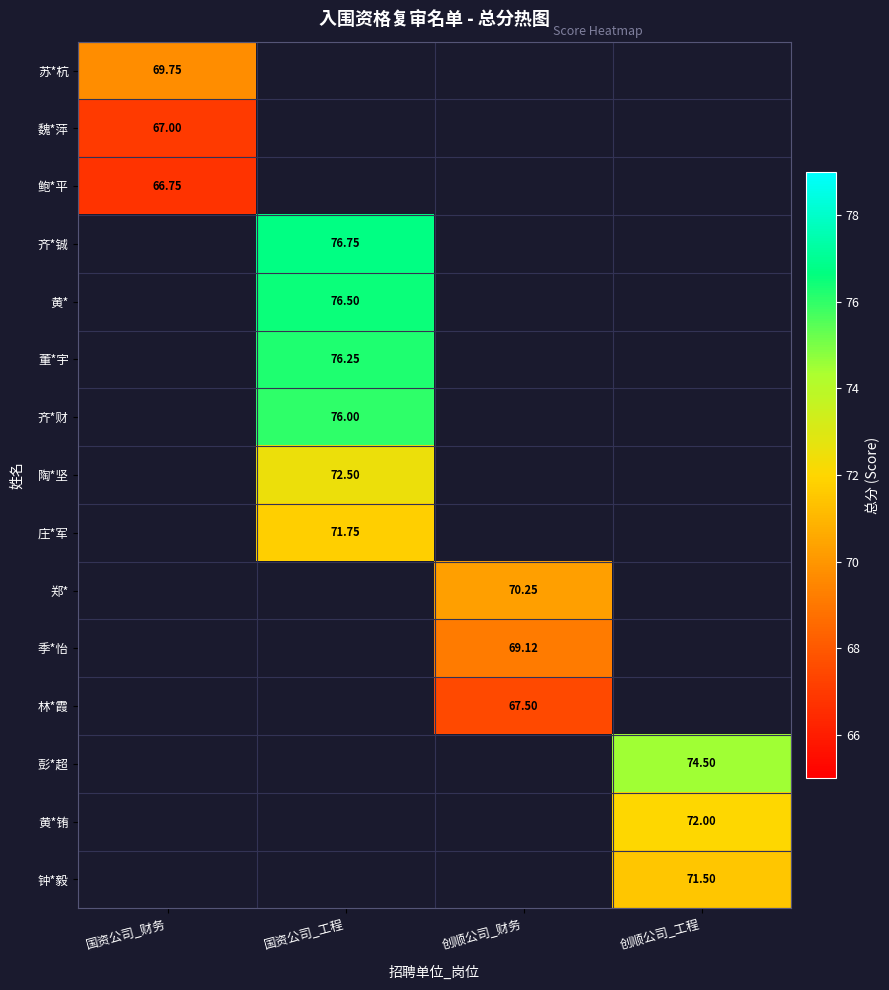

What is the lowest value of the 魏*萍 series?

67.0